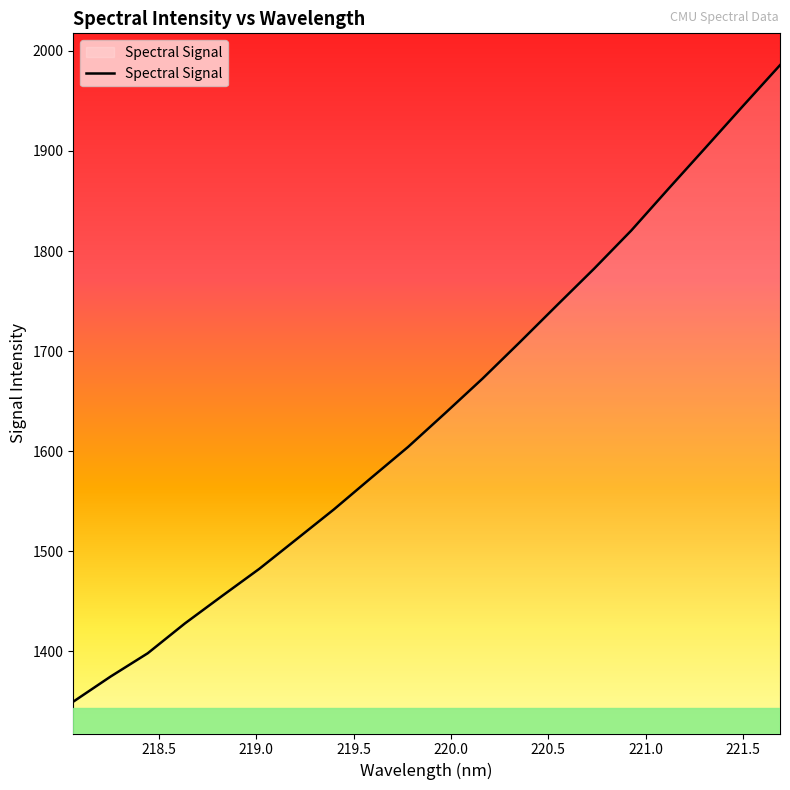

What is the minimum value shown in the chart?

1349.8